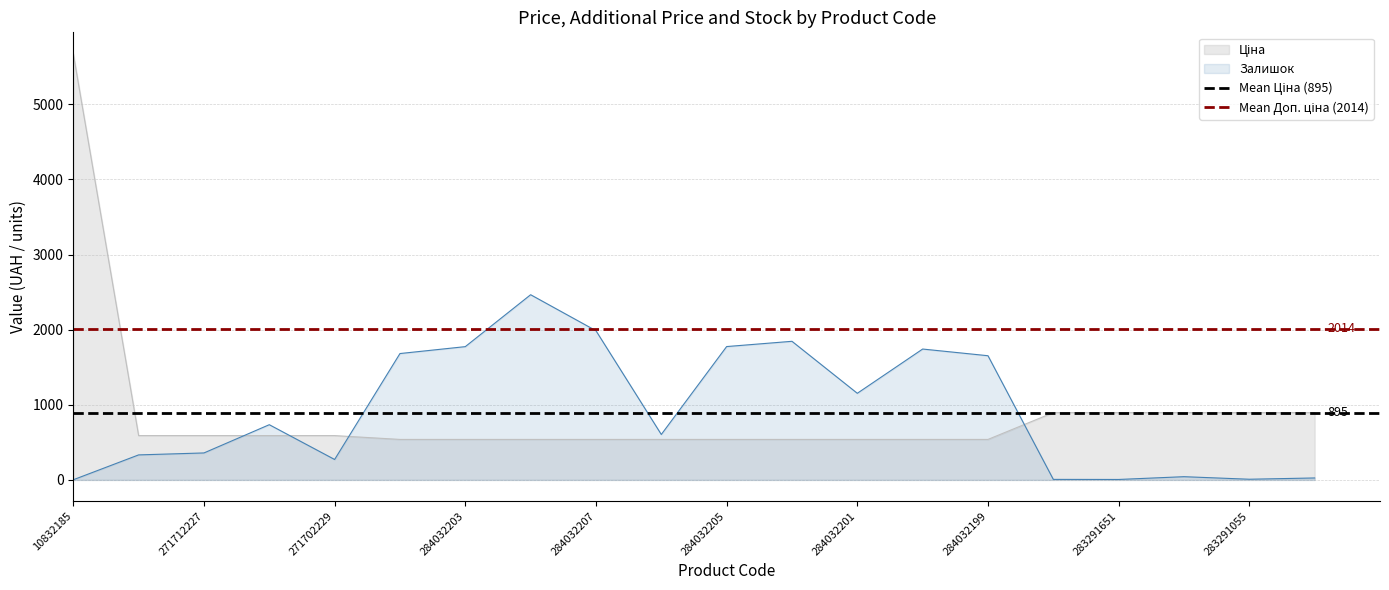

At which category is the sum across all series the highest?

10832185